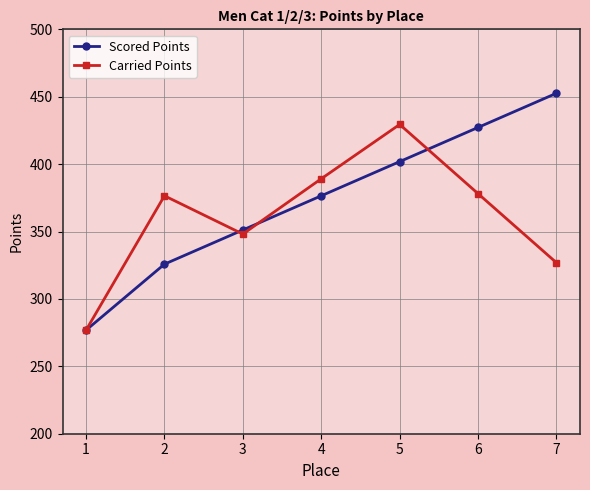

Which series has the largest range (max minus min)?

Scored Points